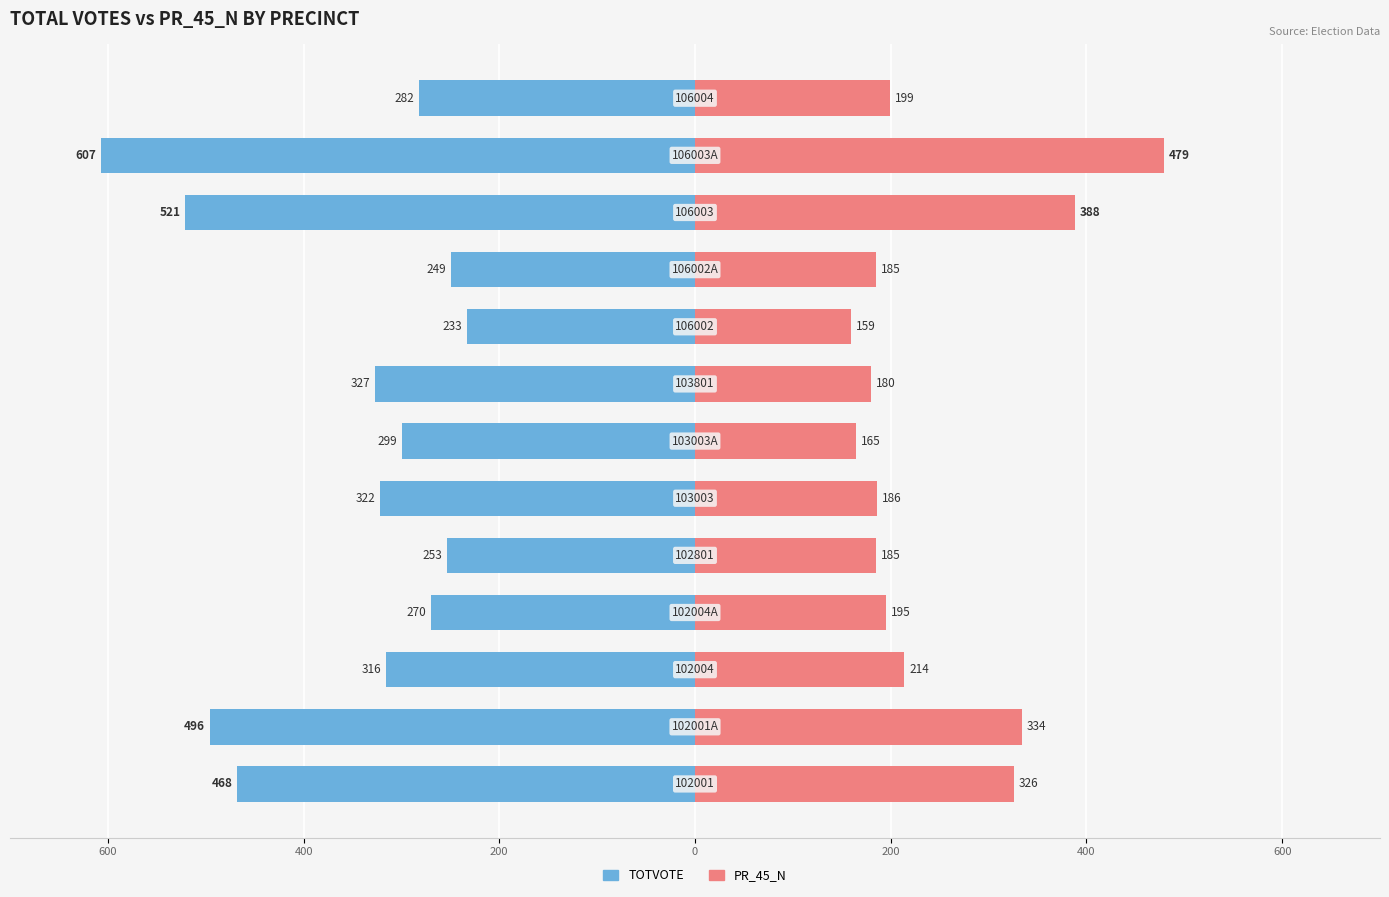

Which series has the widest spread of values?

TOTVOTE